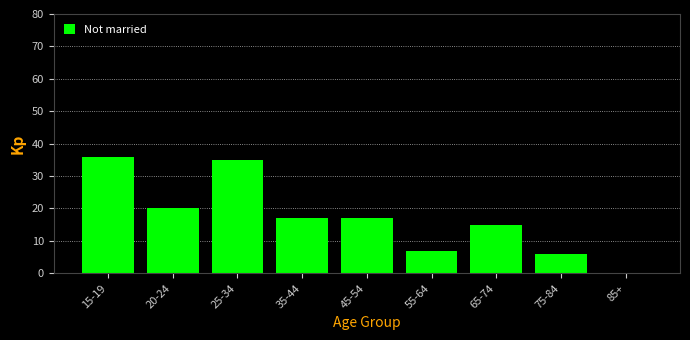

Reading left to right, extract all data points from this chart.

15-19=36	20-24=20	25-34=35	35-44=17	45-54=17	55-64=7	65-74=15	75-84=6	85+=0